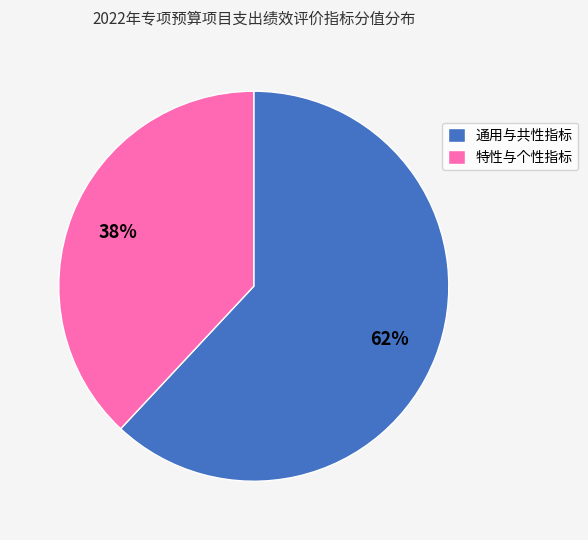

Is 特性与个性指标 the majority of the pie?

No